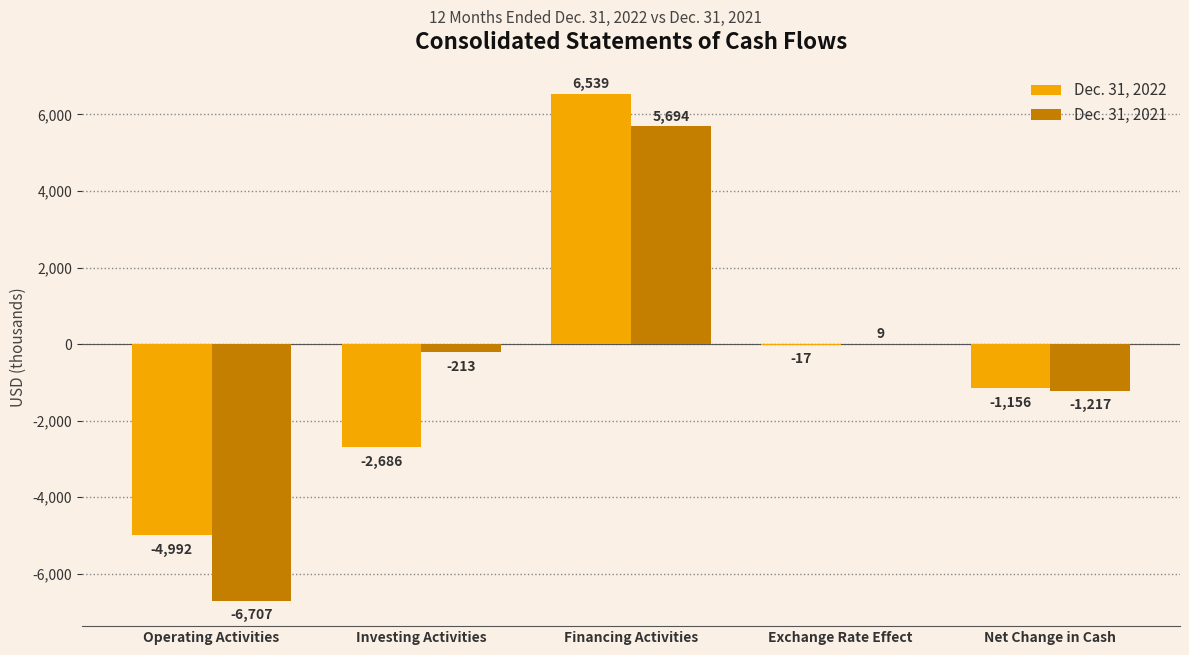

What is the sum of the Dec. 31, 2021 values at Exchange Rate Effect and Net Change in Cash?

-1208